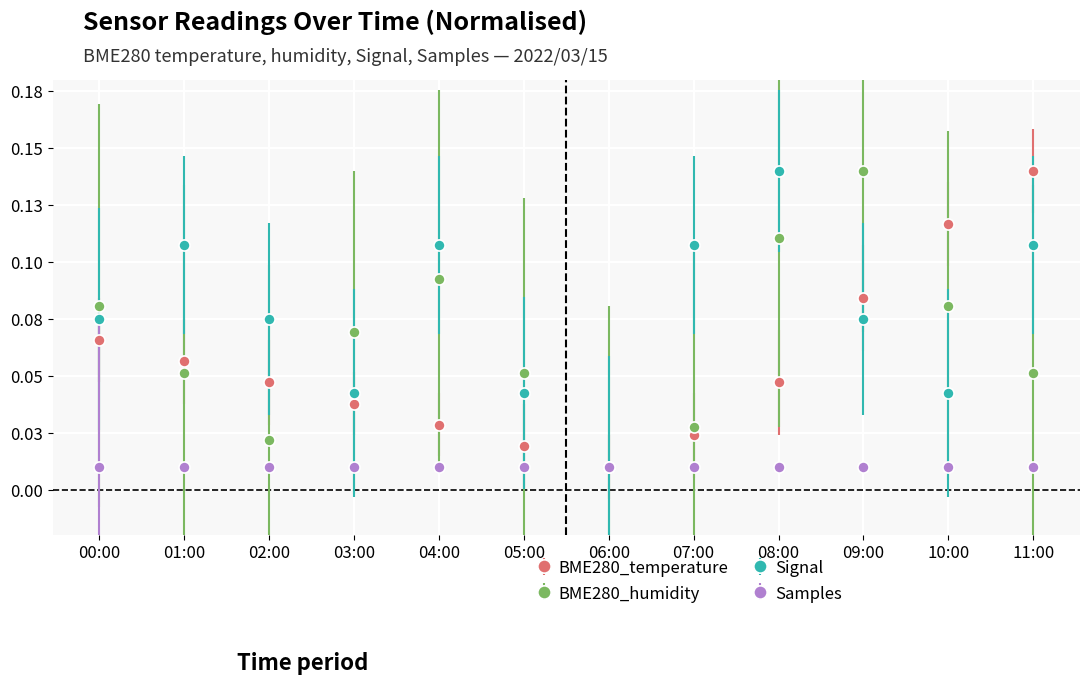

The value of BME280_temperature at 09:00 is 0.1. True or false?

False